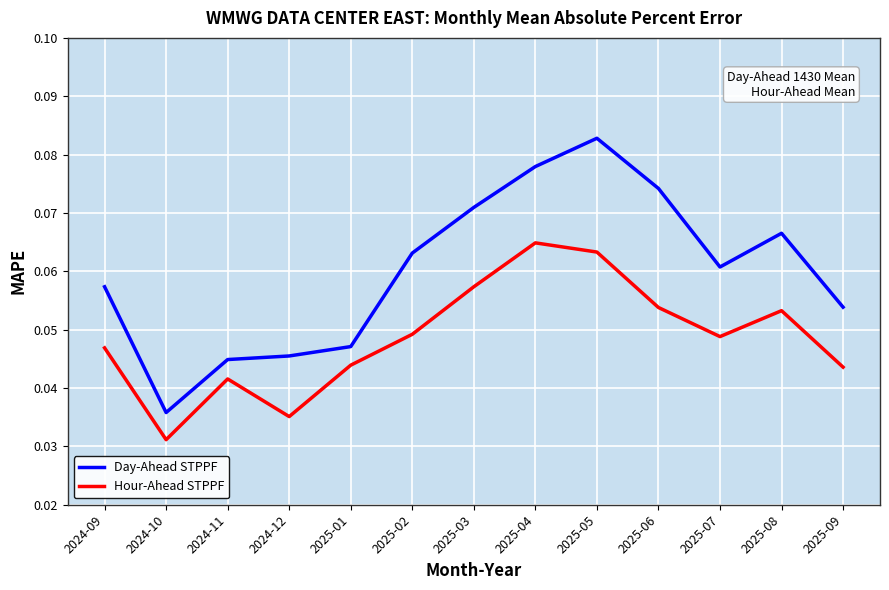

At which category is the sum across all series the highest?

2025-05